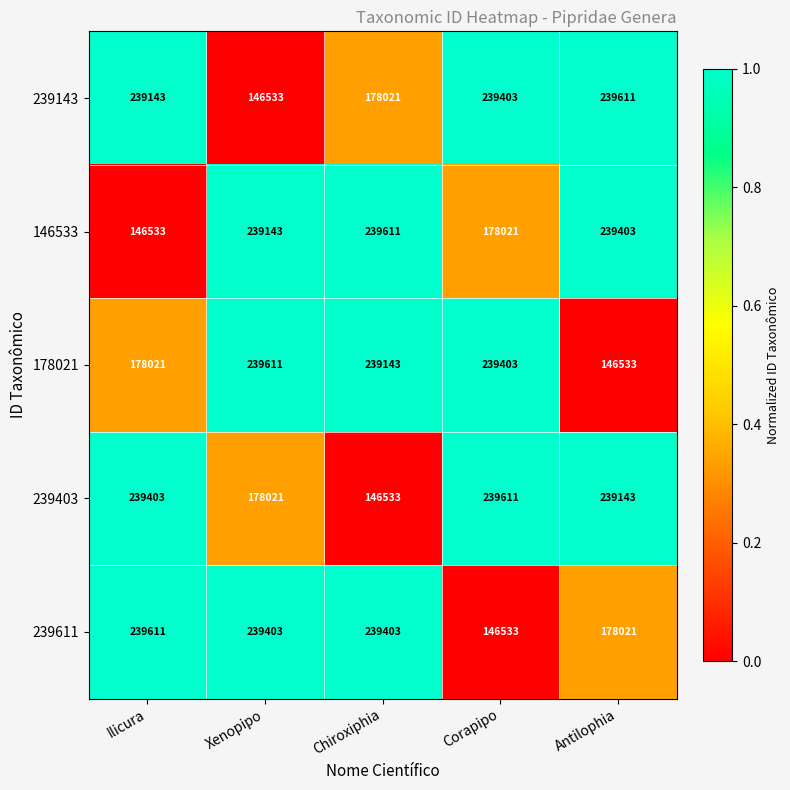

At which category is the sum across all series the highest?

Corapipo